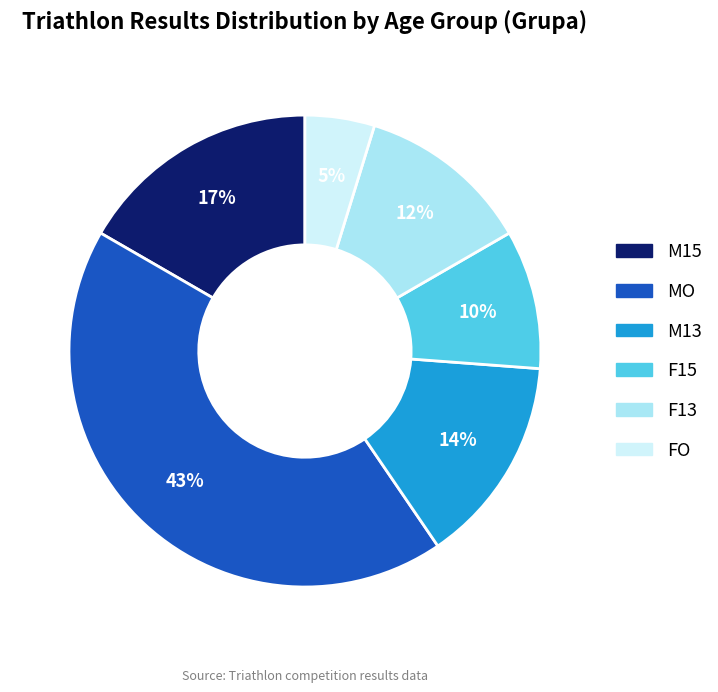

To the nearest percent, what portion does MO represent?

43%